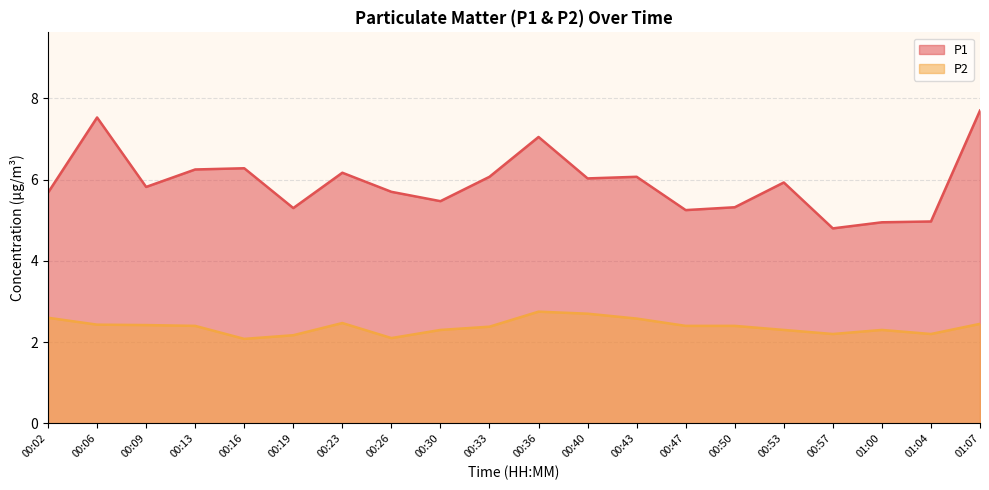

What are all the series names shown in the legend?

P1, P2